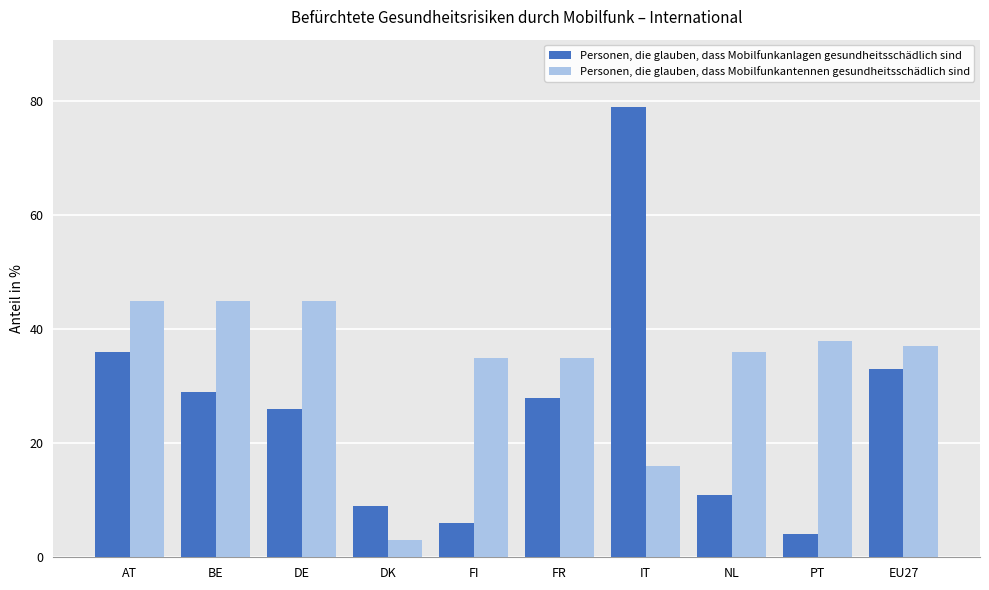

What is the value of the Personen, die glauben, dass Mobilfunkantennen gesundheitsschädlich sind bar at the 2nd from the left?

45